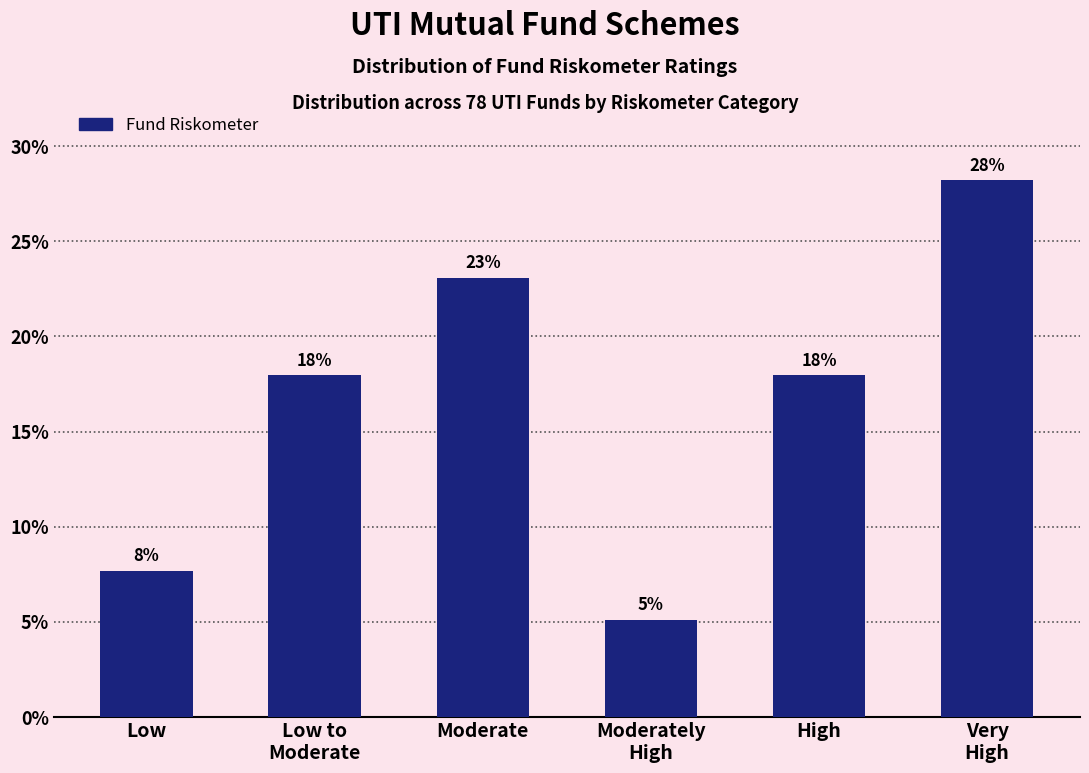

What is the value of the 5th bar from the left?

17.9